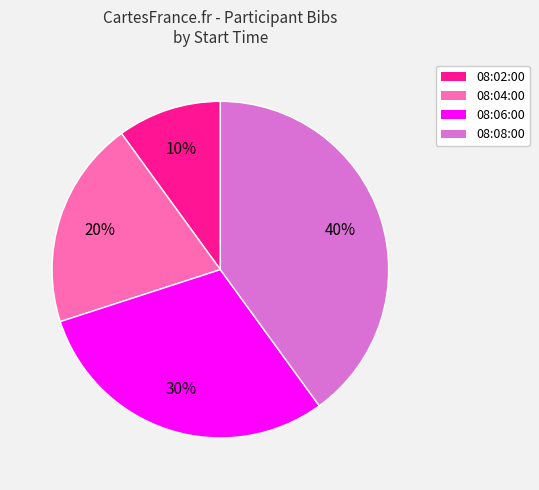

Is it true that 08:08:00 is 40% of the pie?

True